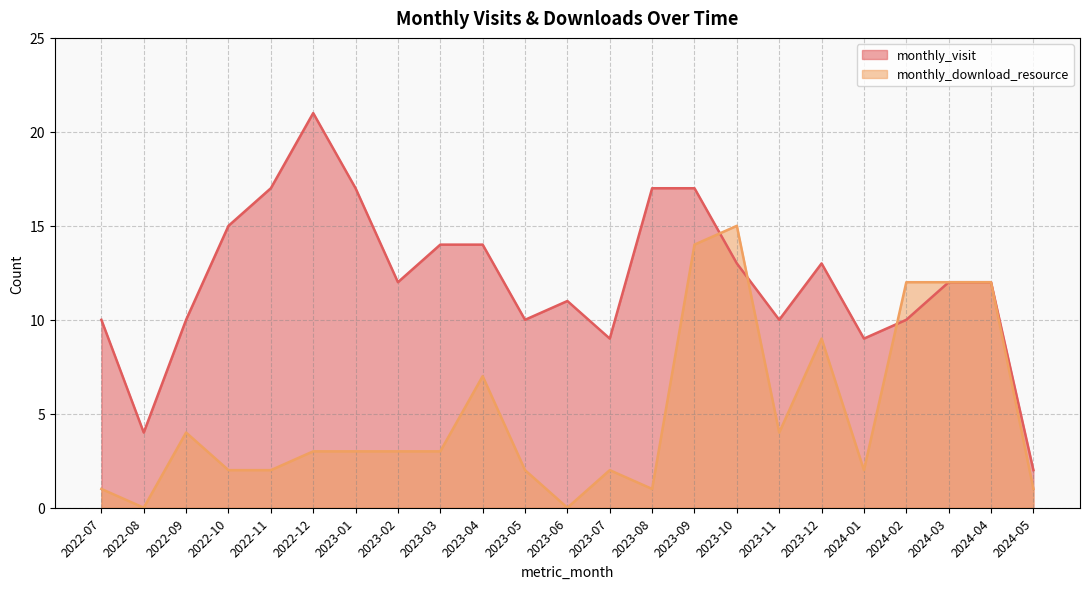

True or false: monthly_visit and monthly_download_resource cross at least once.

True